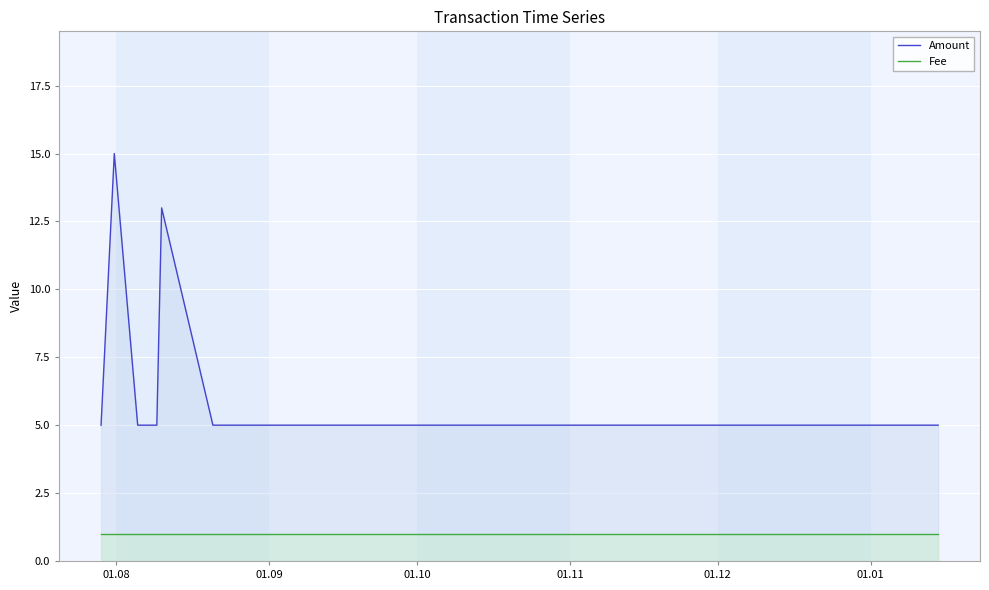

List the series in order of their peak value, lowest first.

Fee, Amount